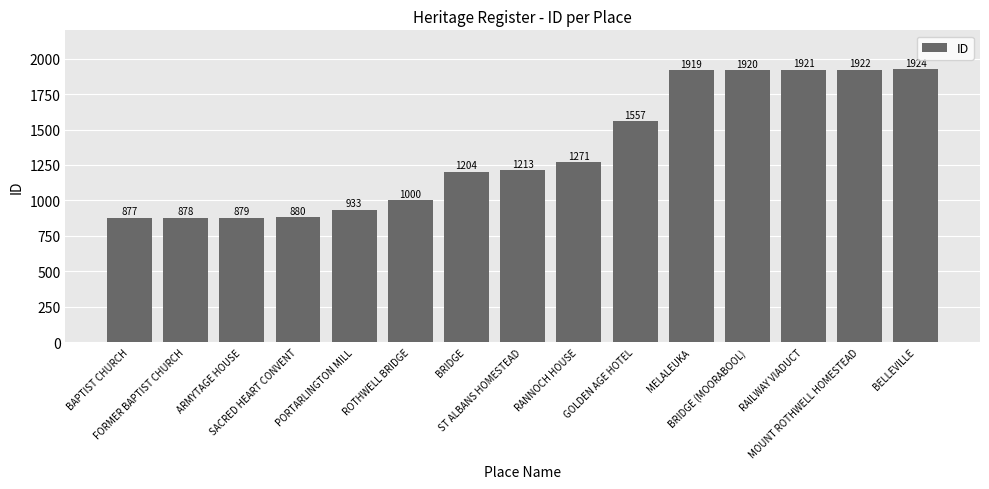

Read the value at RAILWAY VIADUCT.

1921